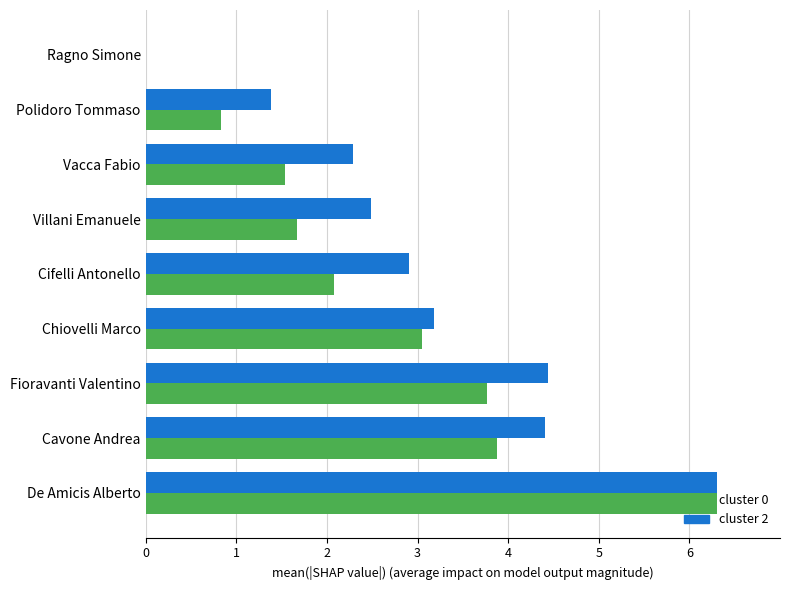

The value of cluster 2 at Chiovelli Marco is 3.2. True or false?

True